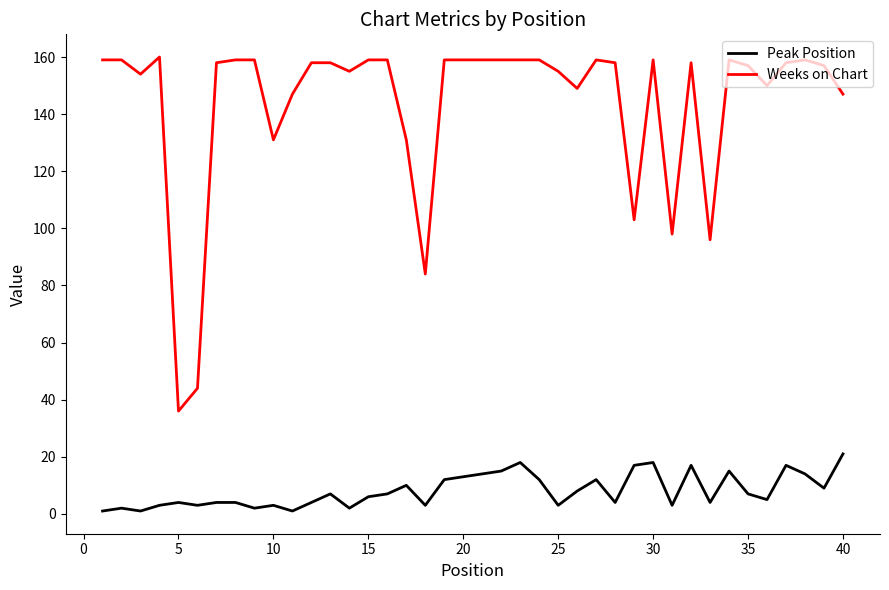

Rank the series by their average value, from lowest to highest.

Peak Position, Weeks on Chart